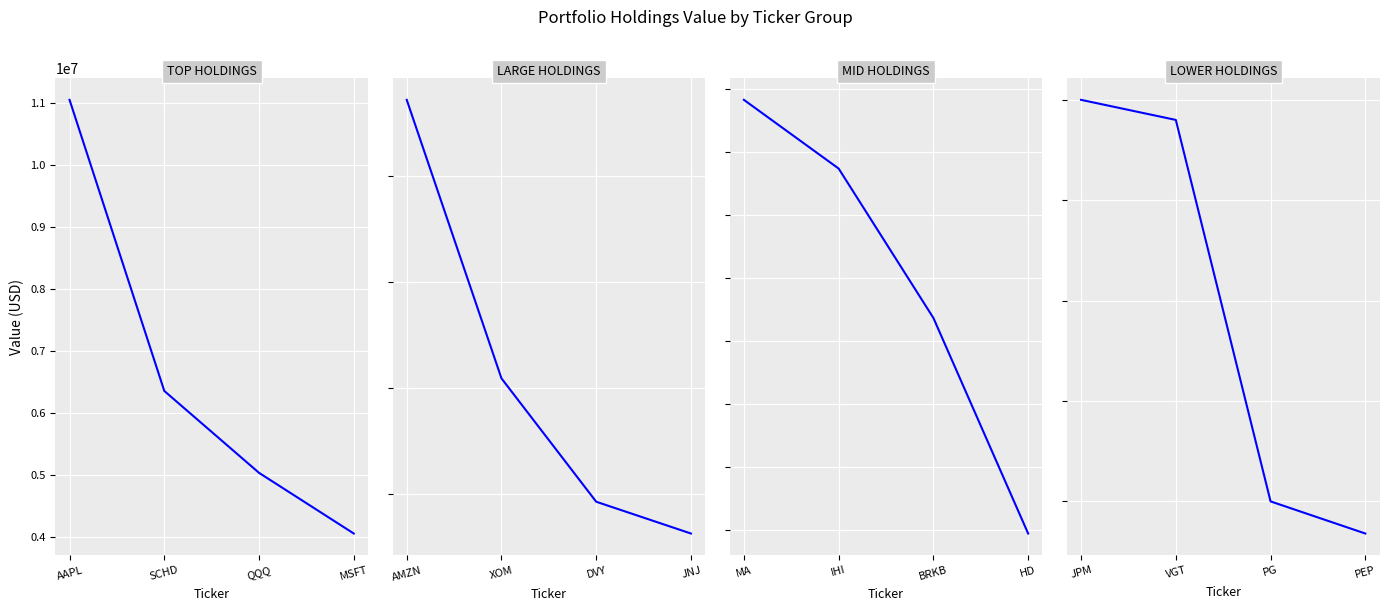

True or false: Top Holdings (Value > 3M) has more than 2 interior local peaks.

False